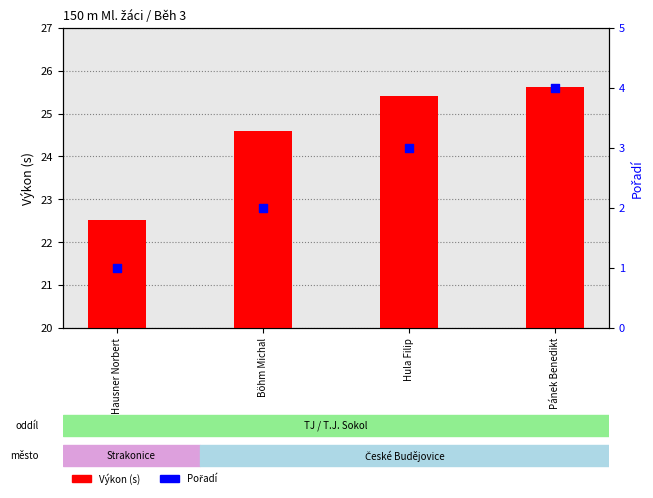

What are all the series names shown in the legend?

Výkon (s), Pořadí